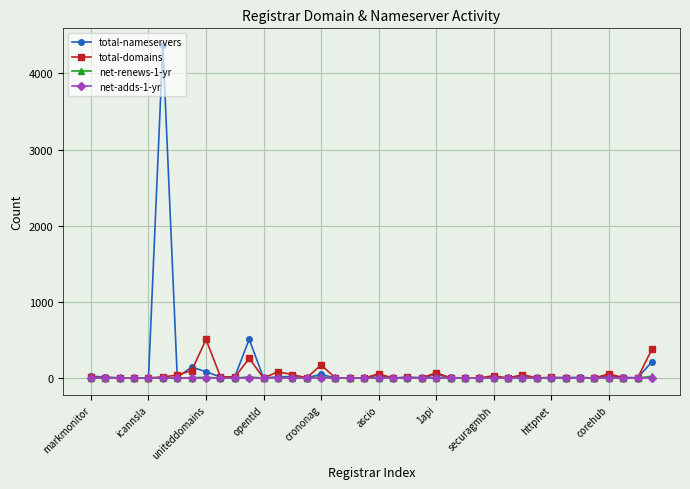

Which series has the largest range (max minus min)?

total-nameservers